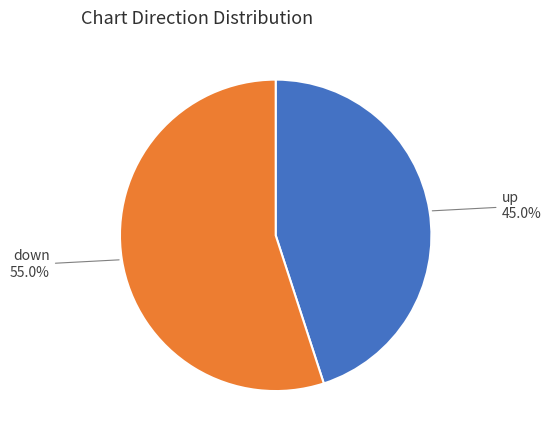

Does any single category account for the majority?

Yes